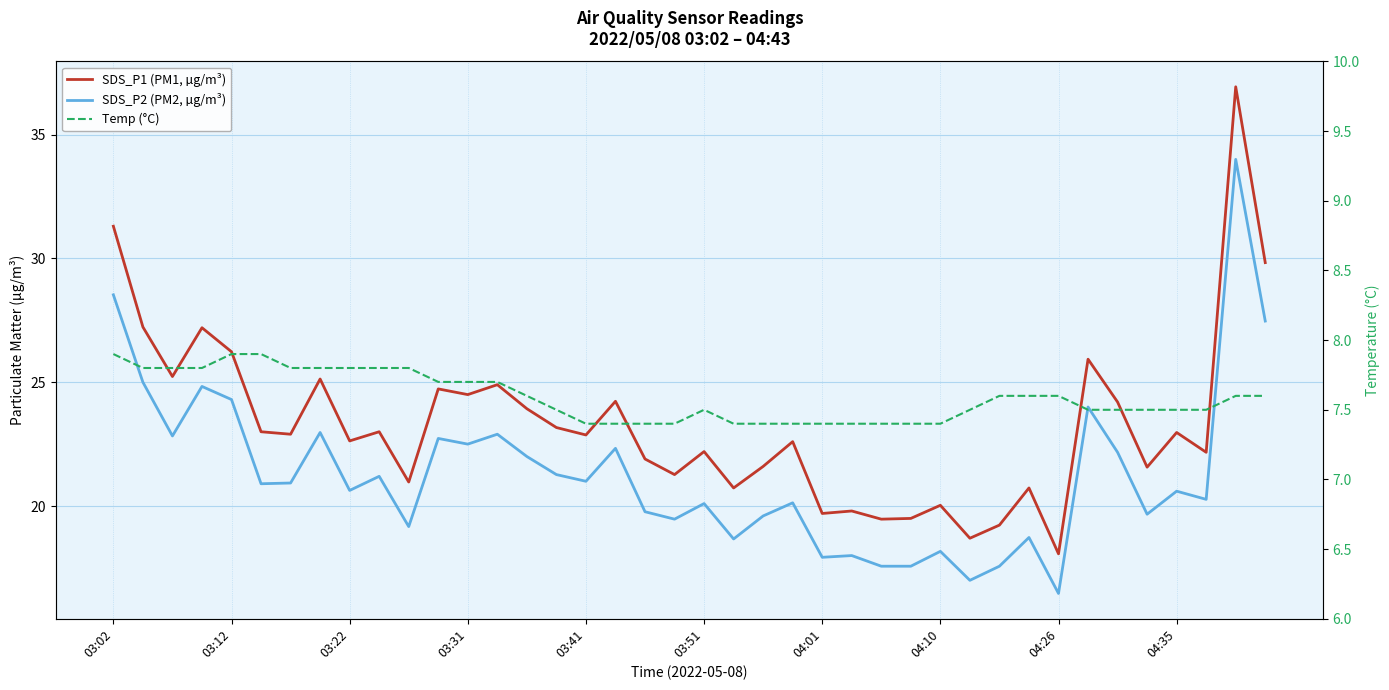

True or false: SDS_P2 (PM2, µg/m³) and SDS_P1 (PM1, µg/m³) cross at least once.

False